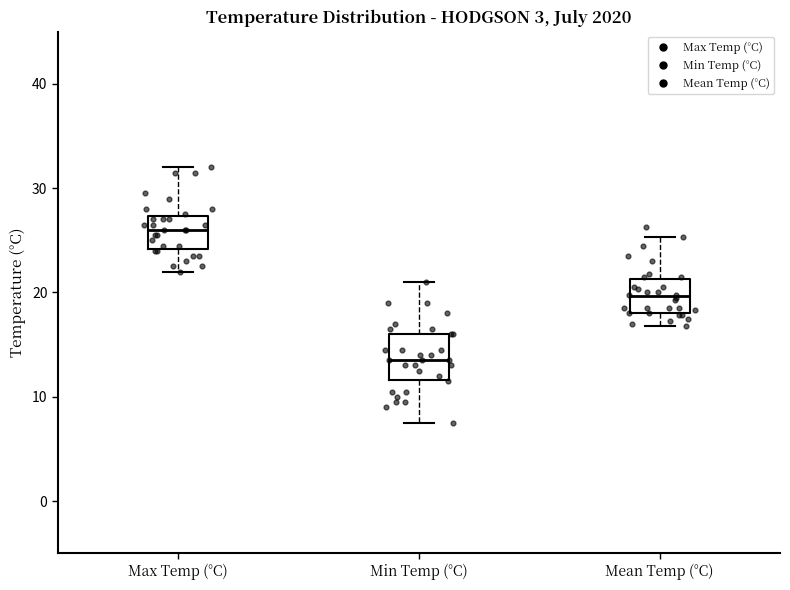

Reading left to right, read every box against the y-axis: the position of its median line, the range the box covers, and the ends of its whiskers. The values are not printed on the chart, so give them approximately, as read against the axis.

Max Temp (°C): median 26, box 24 to 27, whiskers 22 to 32
Min Temp (°C): median 14, box 12 to 16, whiskers 8 to 21
Mean Temp (°C): median 20, box 18 to 21, whiskers 17 to 25